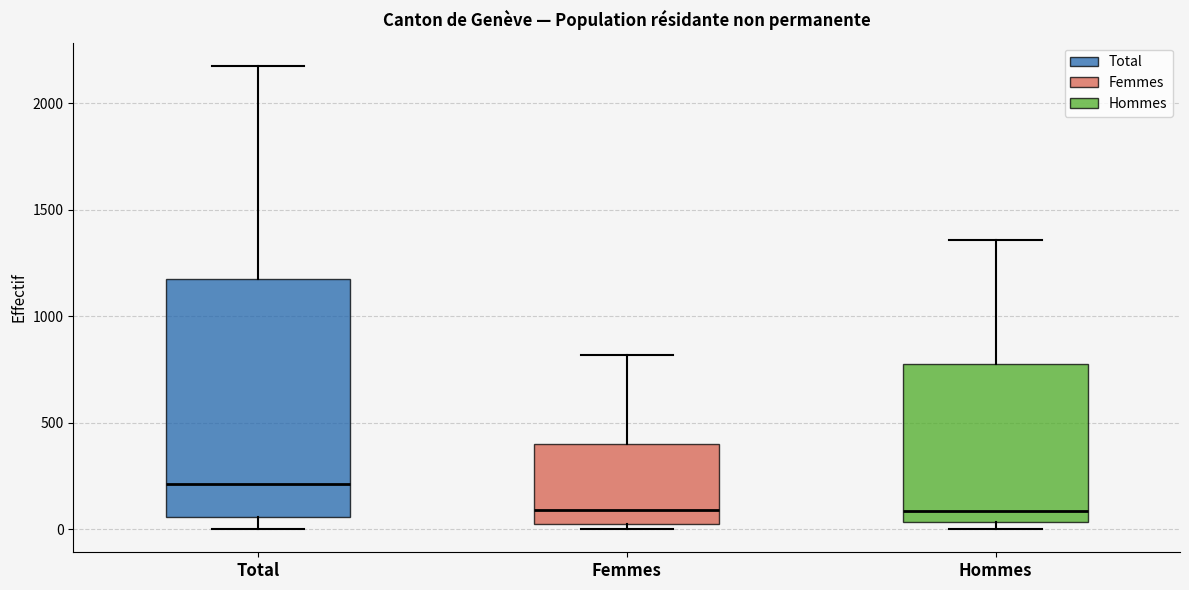

Comparing the boxes themselves (not the whiskers), which one is the tallest?

Total